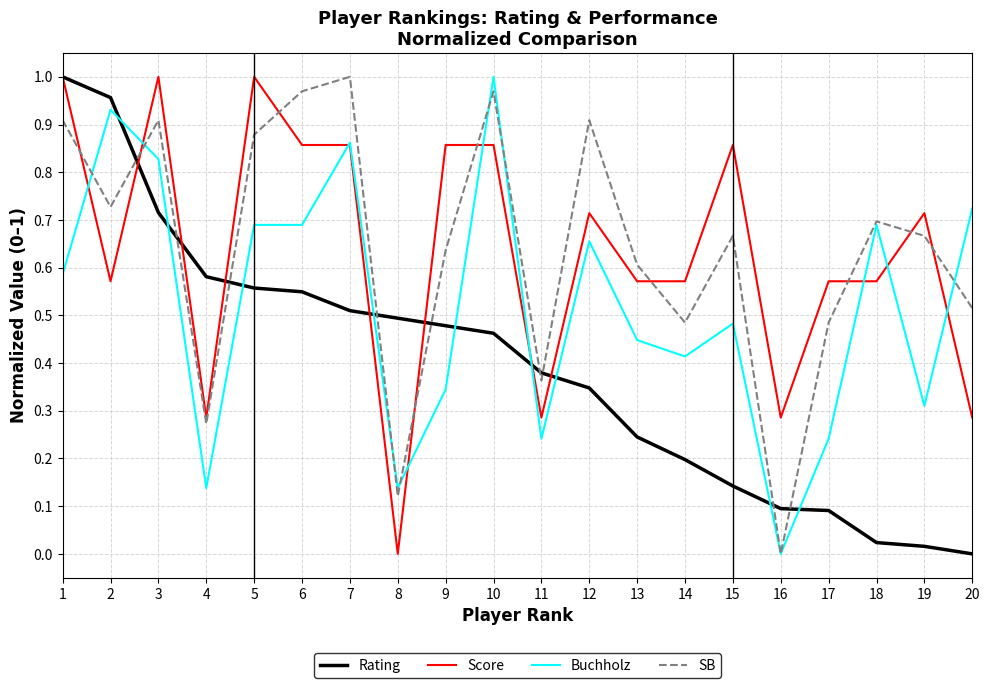

What is the total value across all series at 11?

1.3